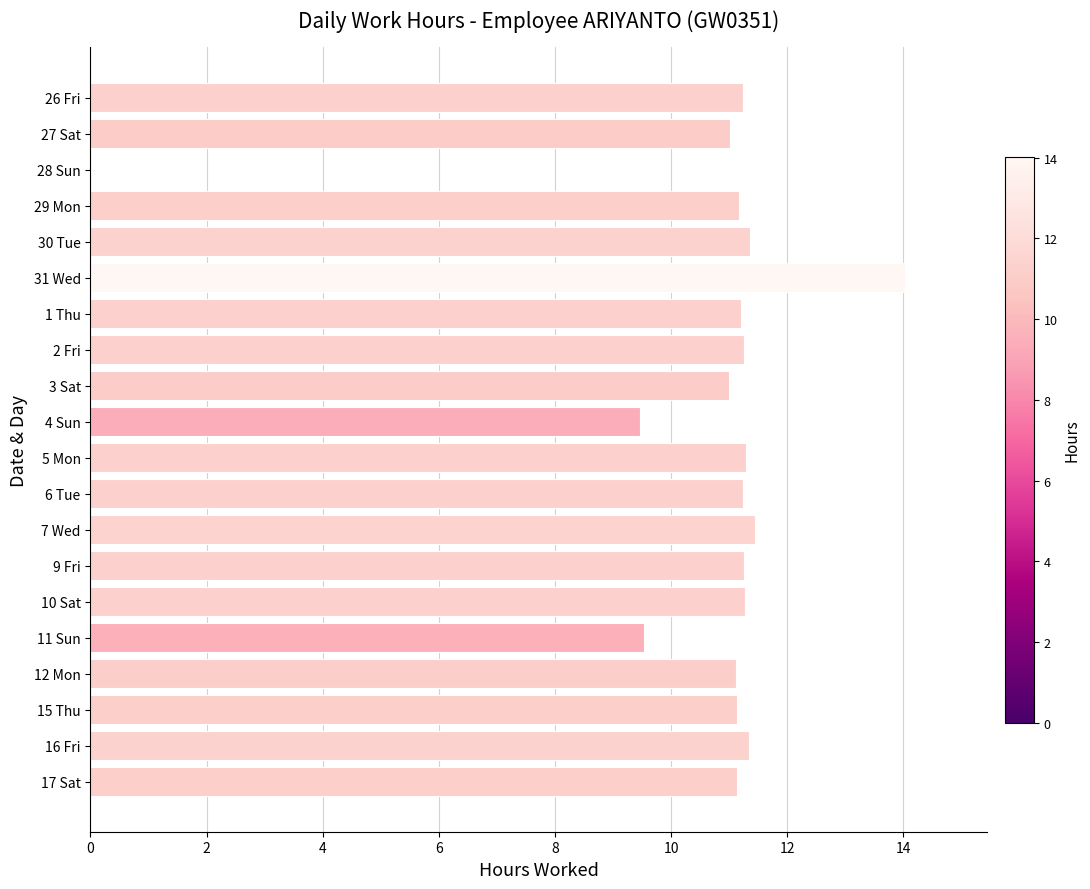

What value does the data have at 30 Tue?

11.4